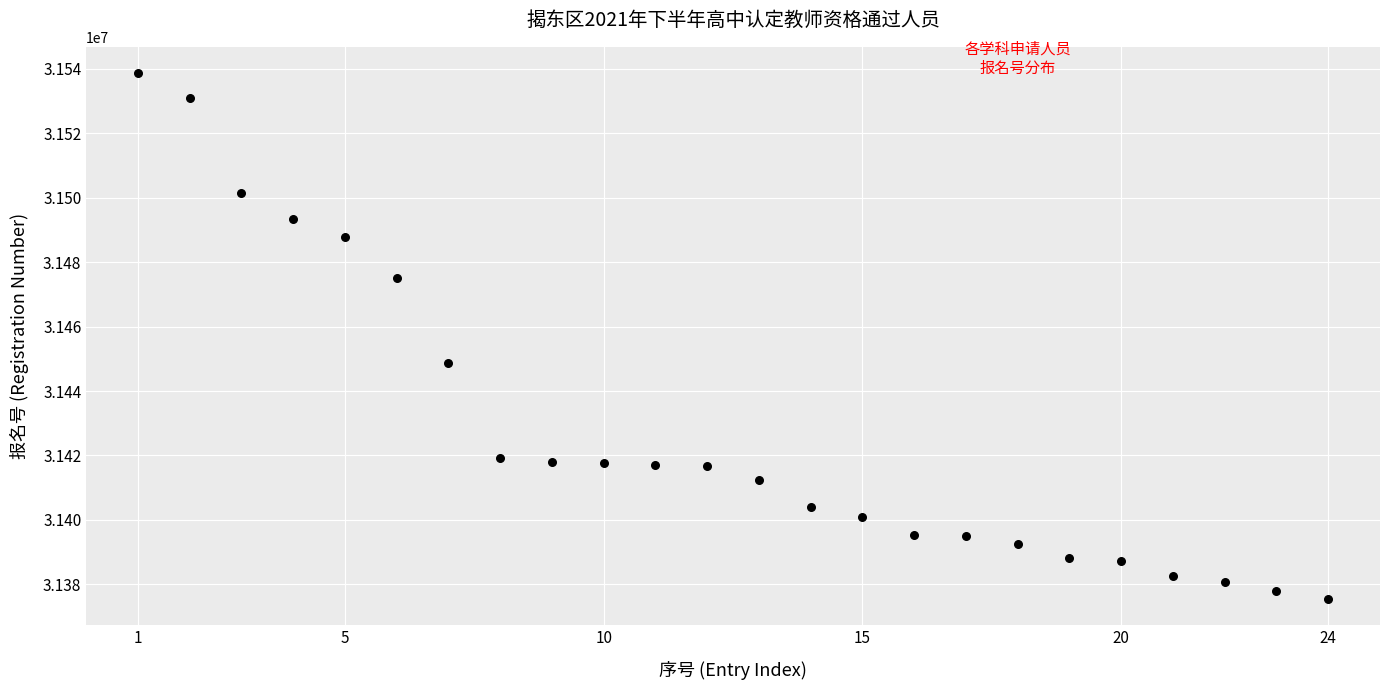

What is the range of Y values (max minus min)?

163152